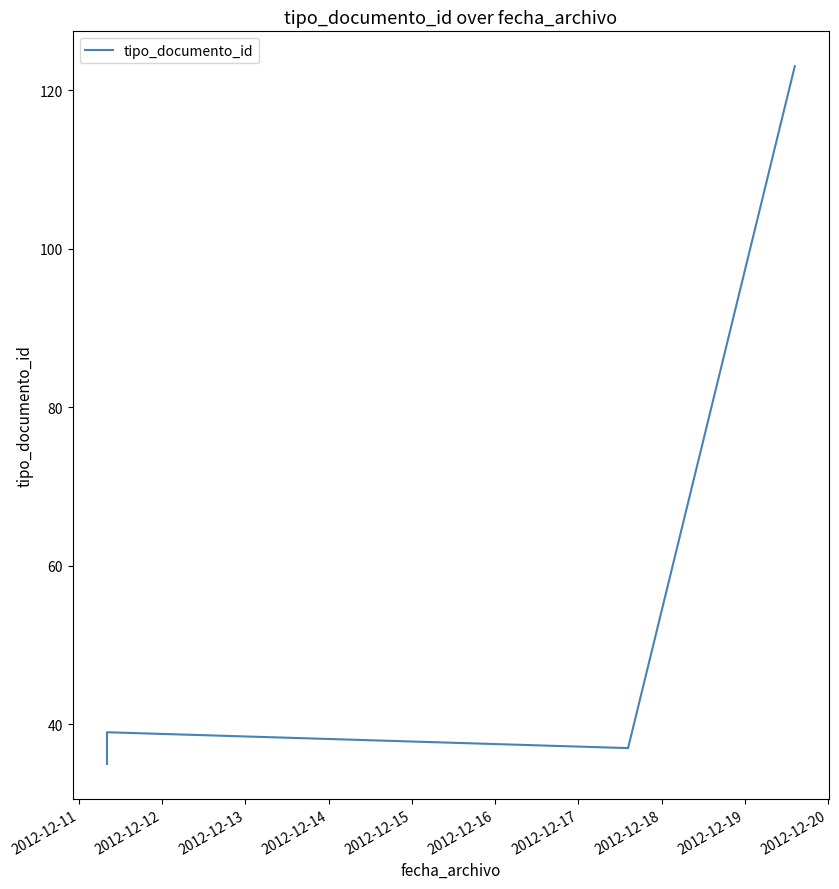

Reading right to left, extract all data points from this chart.

123	37	39	38	35